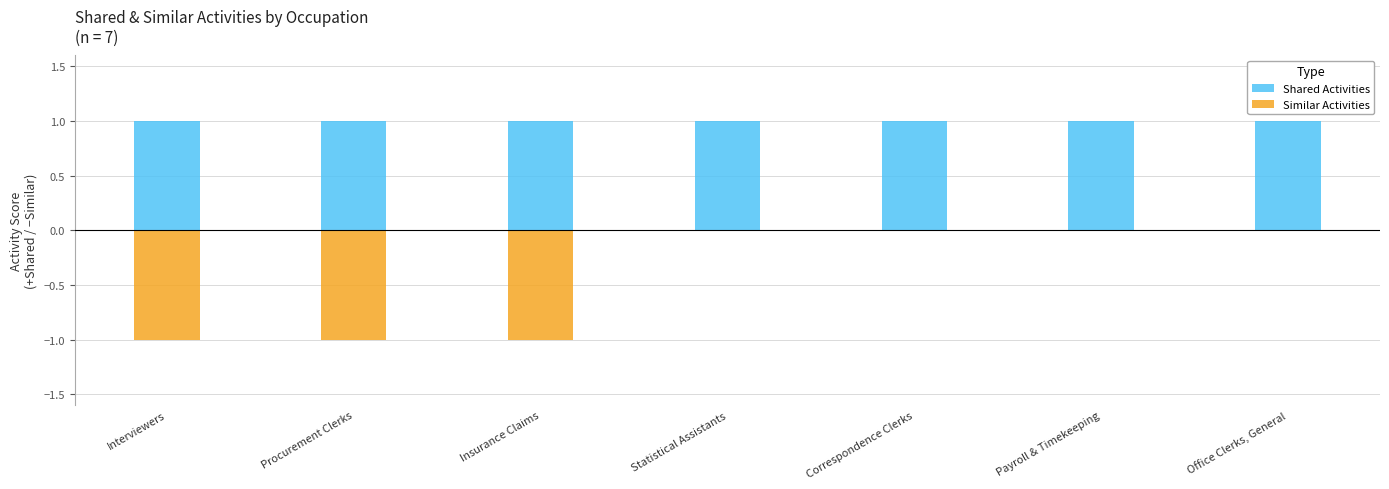

What is the average value of the Shared Activities series?

1